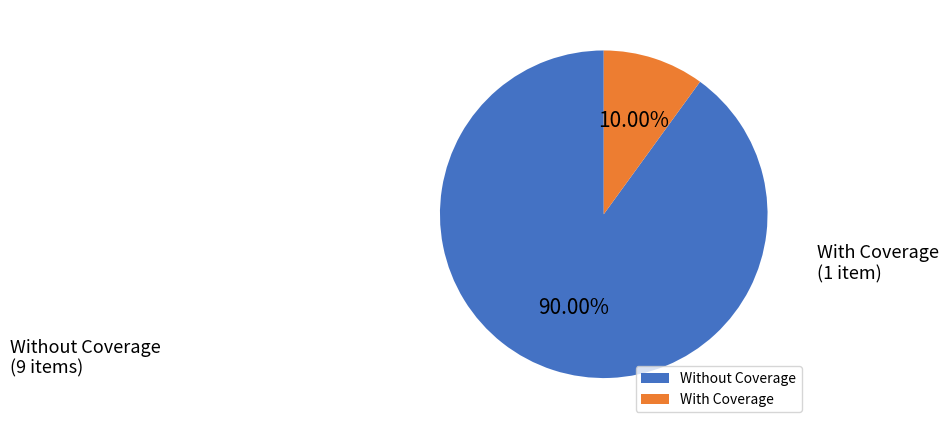

What is the smallest slice in the pie chart?

With Coverage